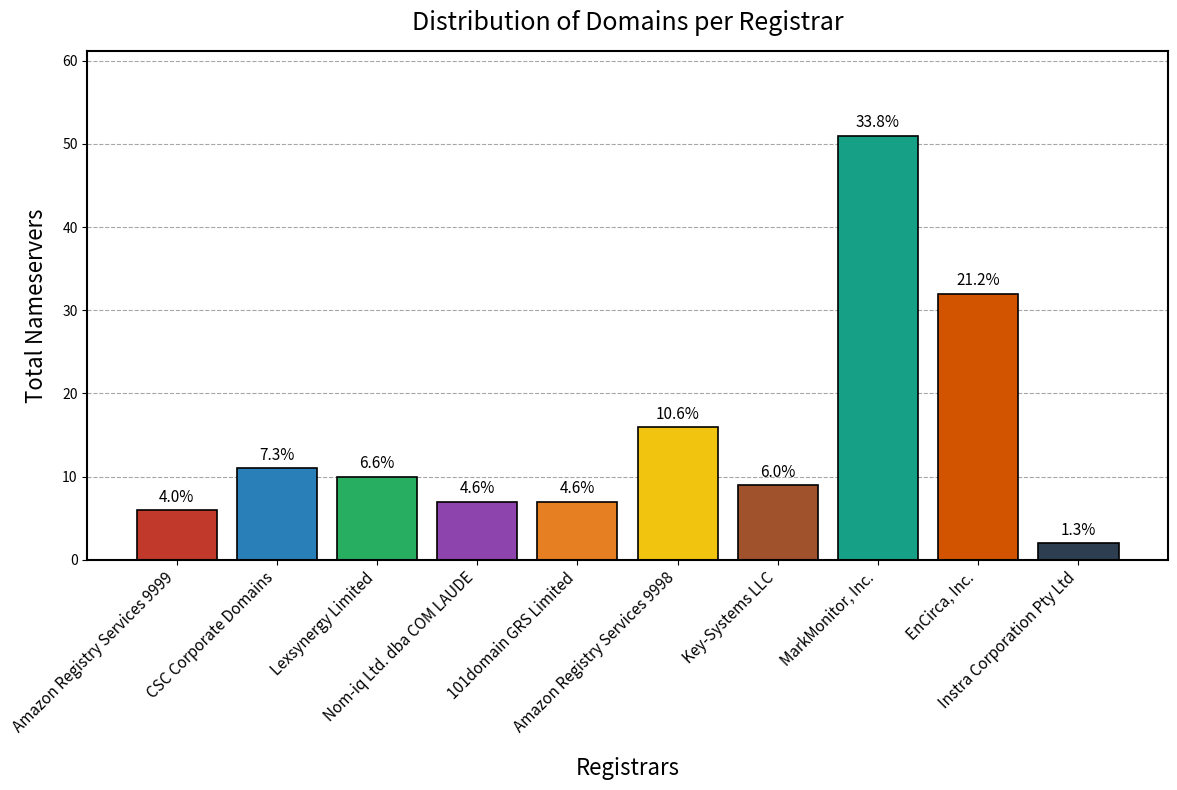

How many bars are there in total?

10